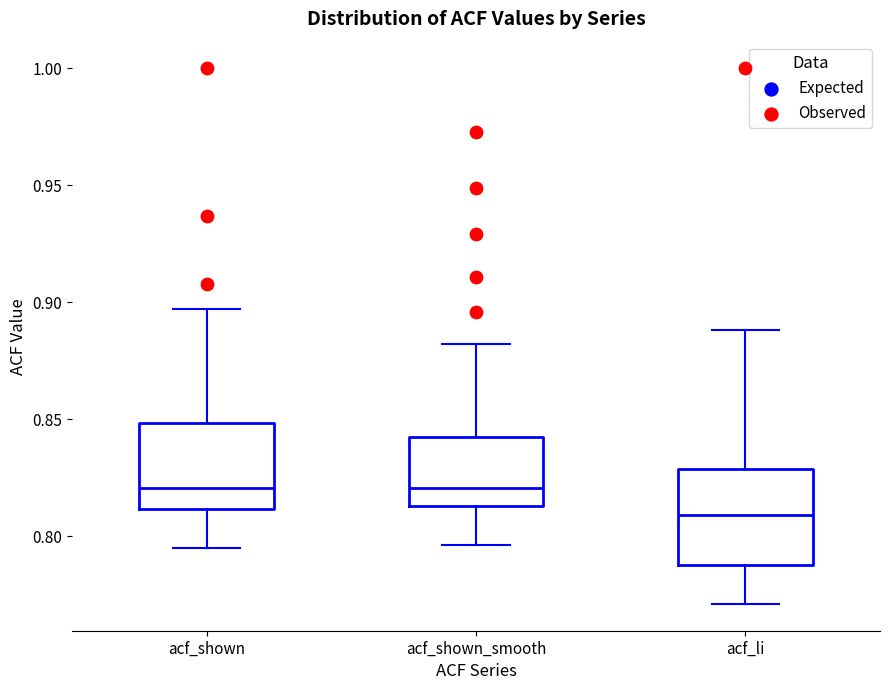

Which box's median line is the lowest?

acf_li